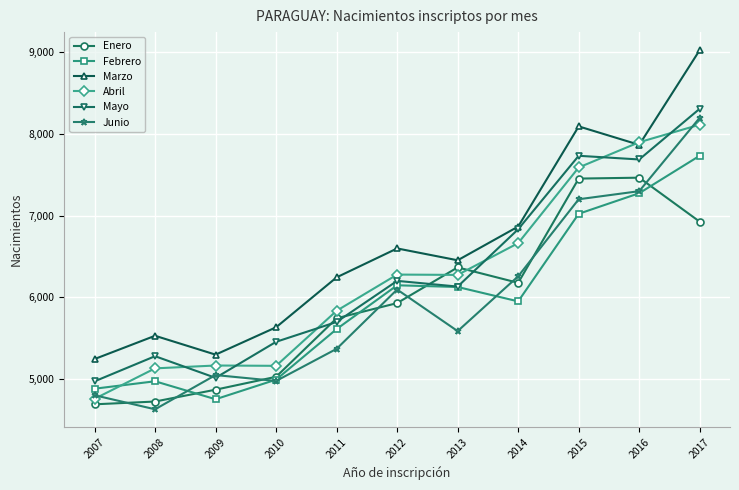

What is the total value across all series at 2012?

37248